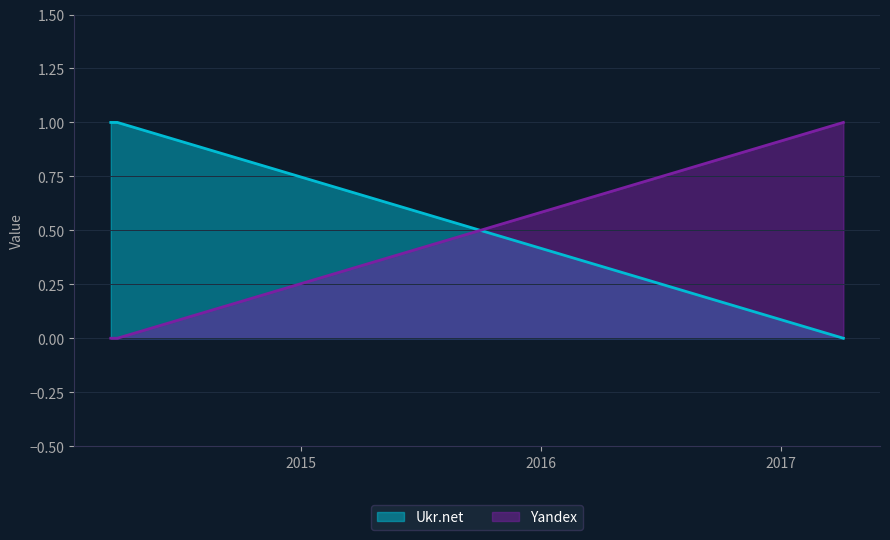

At how many categories does at least one series exceed 0?

3